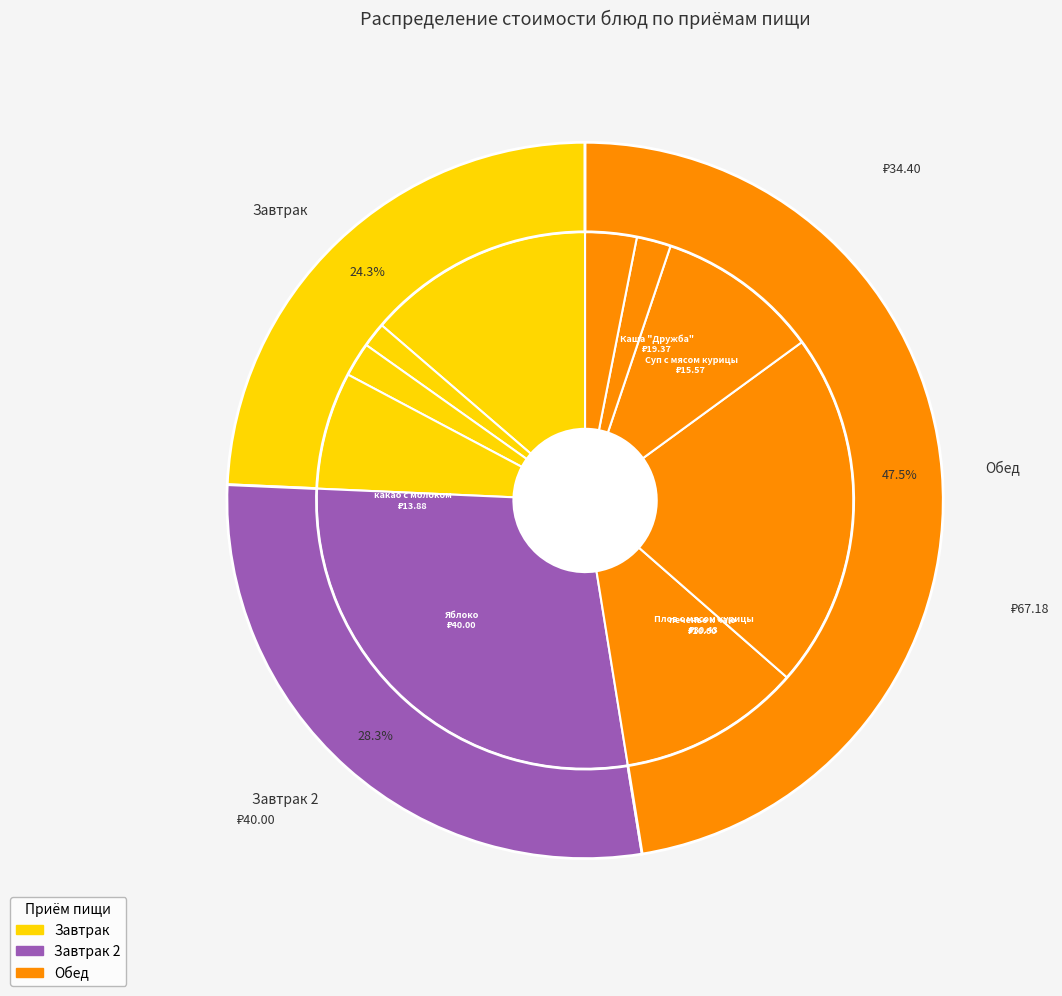

Rank the categories by value from lowest to highest.

Чай с сахаром, пшеничный (хлеб), пшеничный (обед), ржаной, печенье к чаю, какао с молоком, Суп с мясом курицы, Каша "Дружба", Плов с мясом курицы, Яблоко